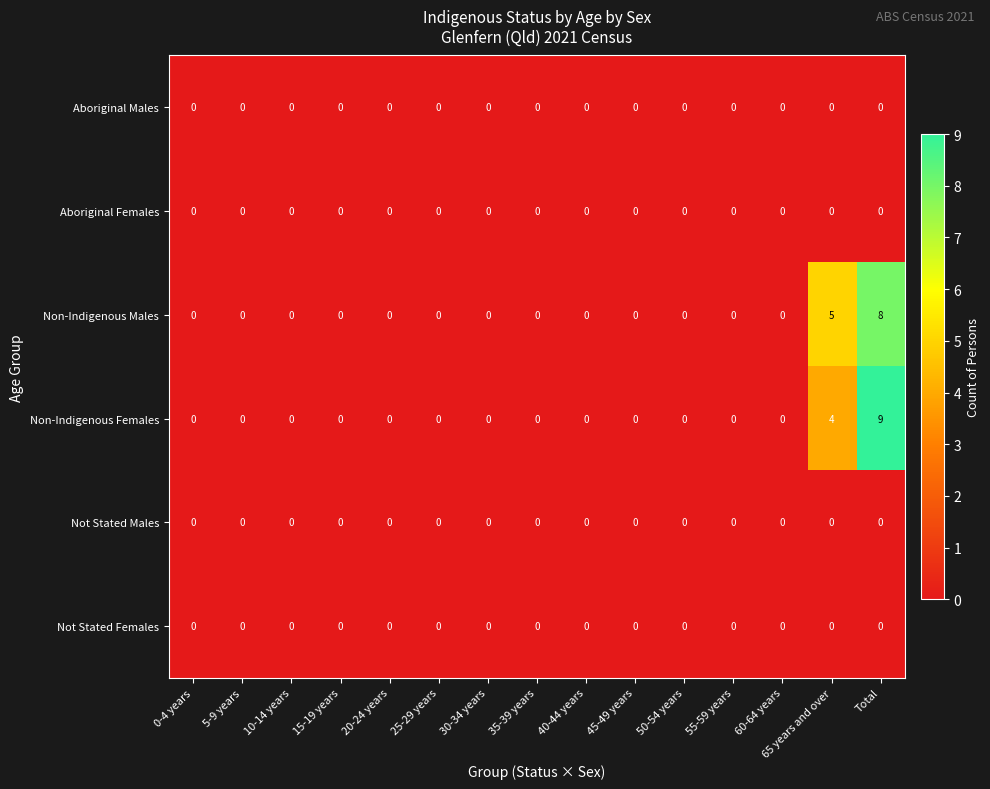

What is the sum of all Non-Indigenous Males values?

13